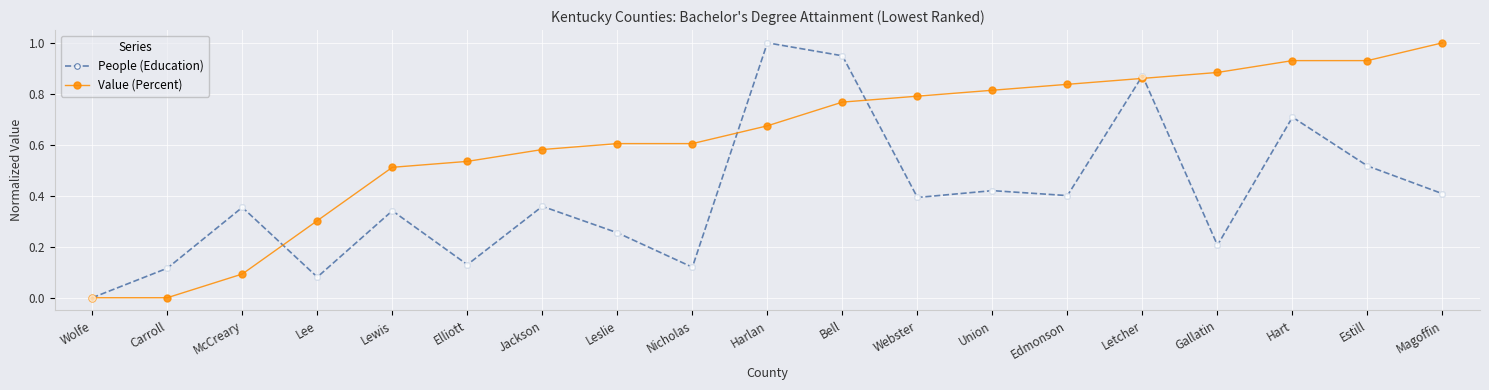

What is the total value across all series at Harlan?

1.7